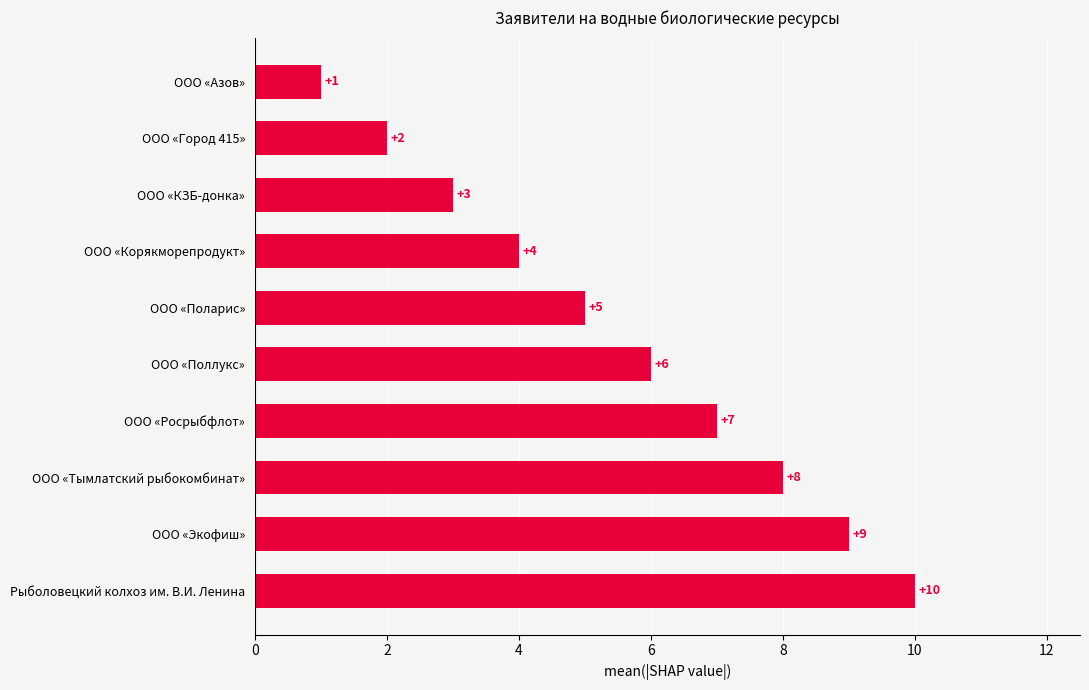

At which label is the value closest to 5?

ООО «Поларис»